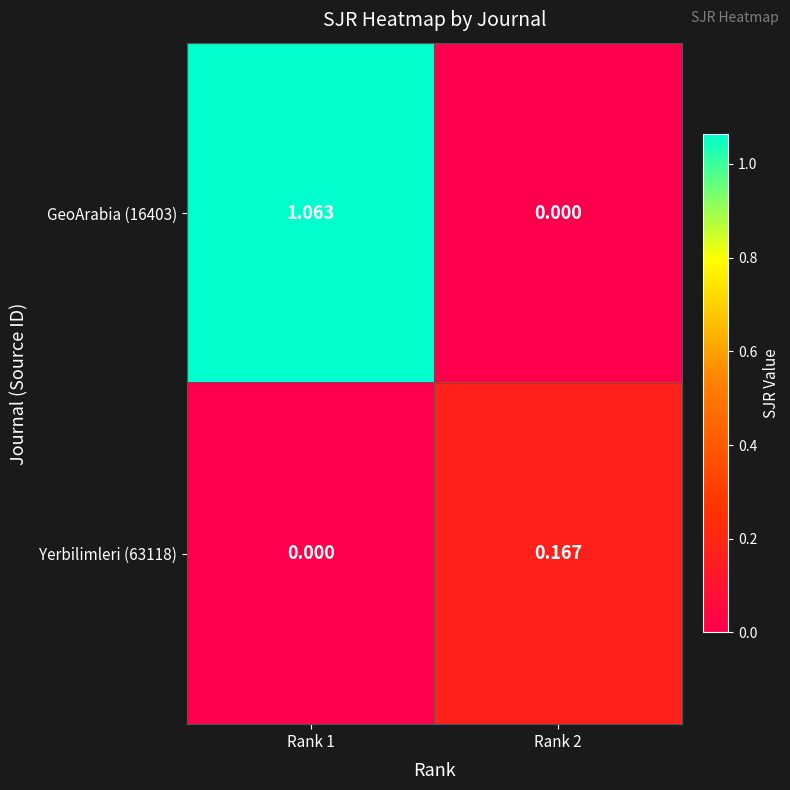

Reading left to right, what are all the values shown in this chart?

GeoArabia (16403): Rank 1=1.1	Rank 2=0.0
Yerbilimleri (63118): Rank 1=0.0	Rank 2=0.2